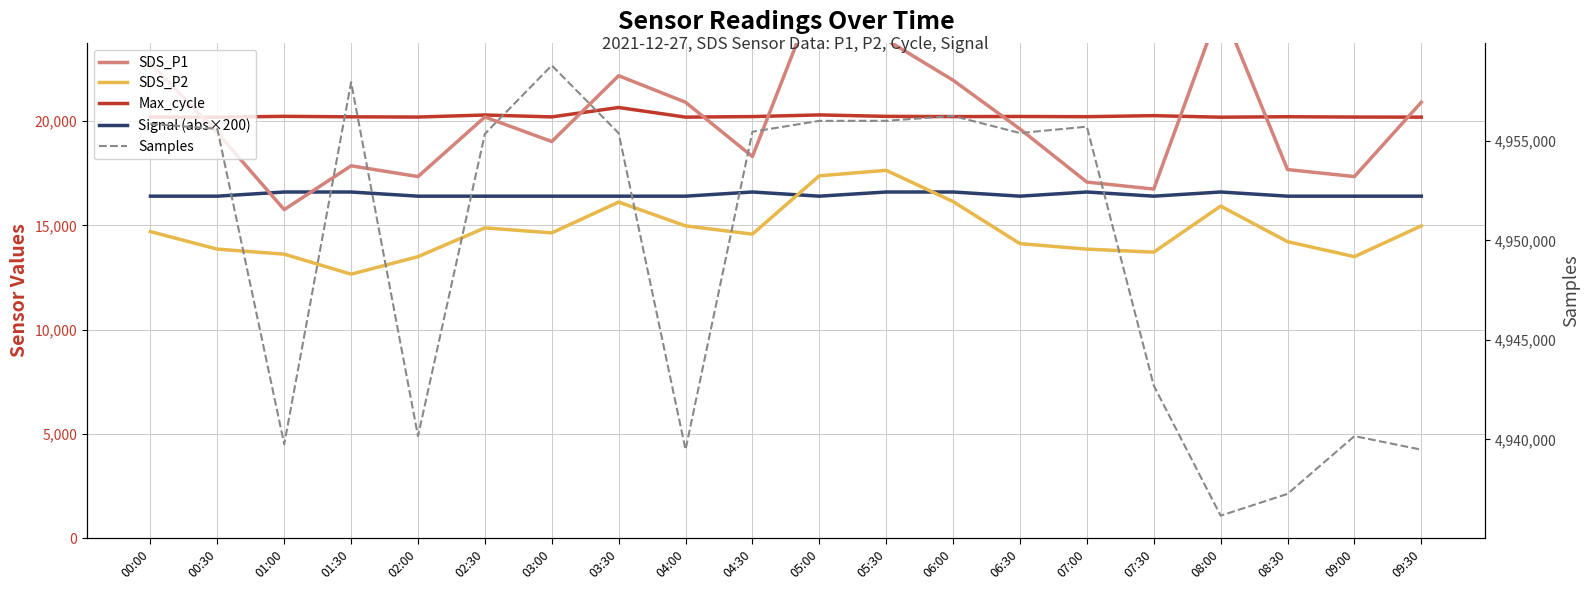

True or false: SDS_P1 and Samples intersect in this chart.

False